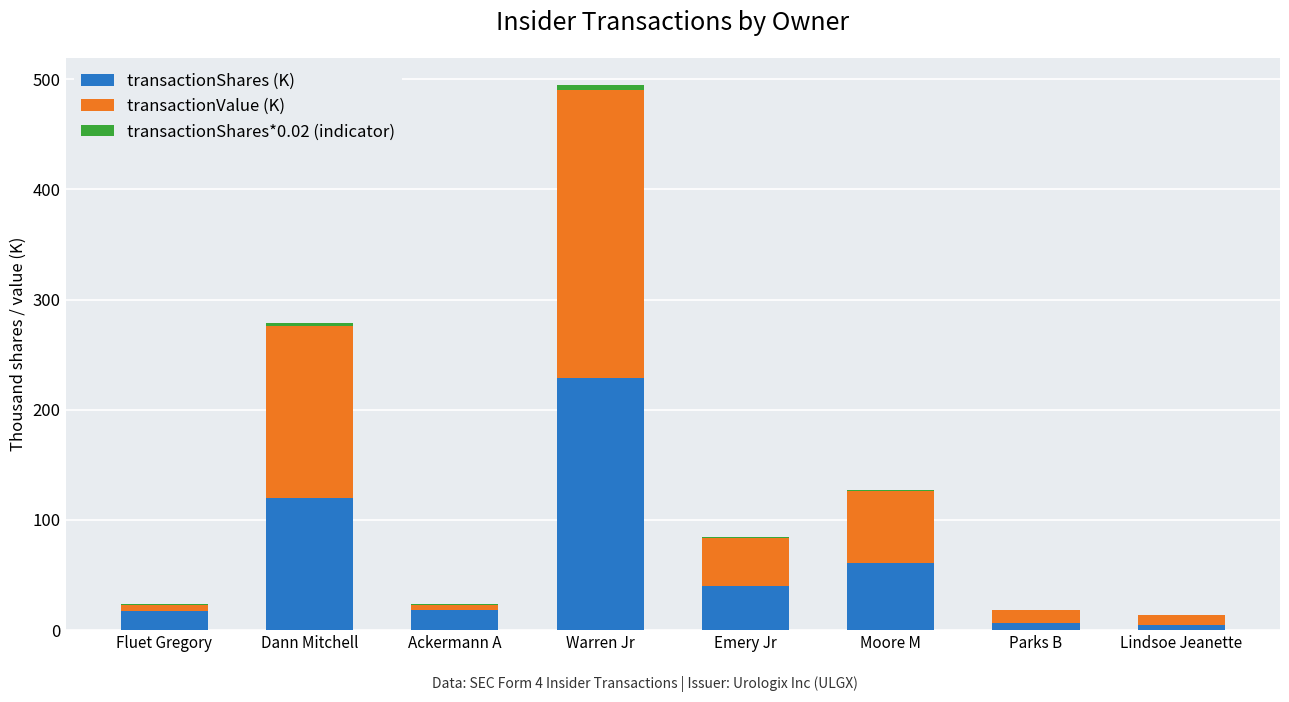

At which category is the sum across all series the highest?

Warren Jr